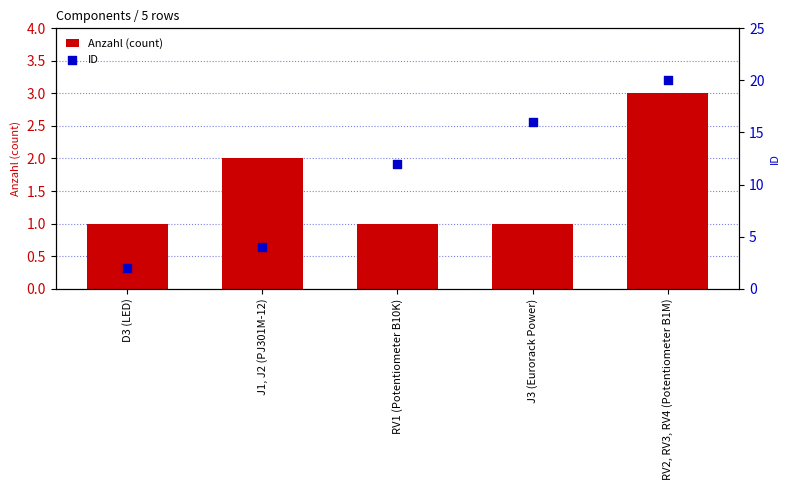

Which series contains the highest Y value?

ID